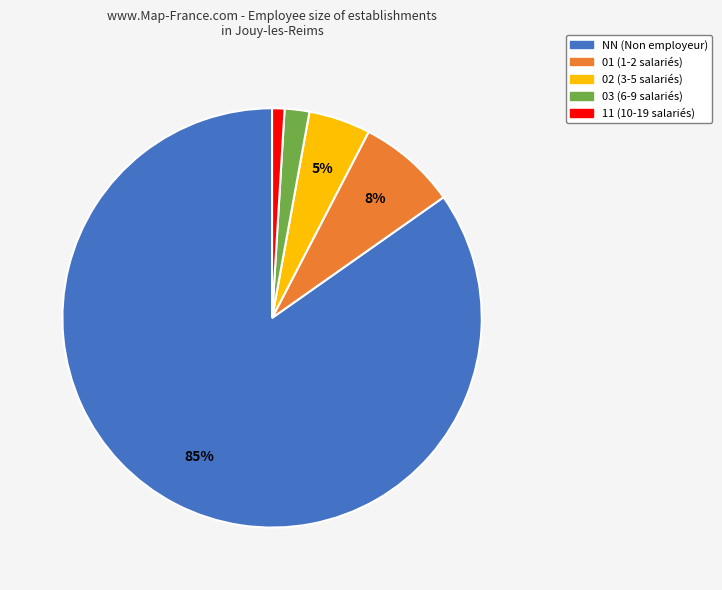

Combined, do 03 and 11 account for over 50%?

No